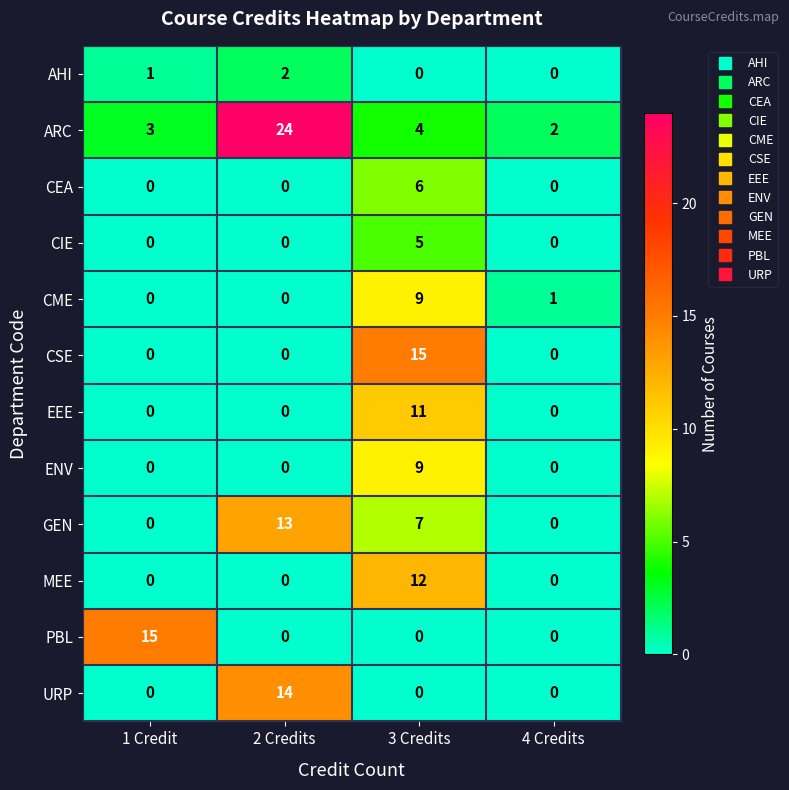

What is the maximum value shown in the chart?

24